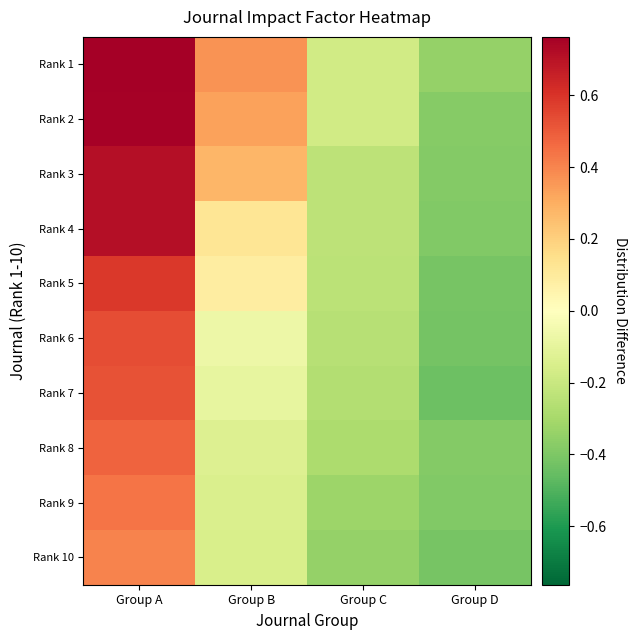

List the series in order of their peak value, lowest first.

Rank 10, Rank 9, Rank 8, Rank 7, Rank 6, Rank 5, Rank 4, Rank 3, Rank 2, Rank 1